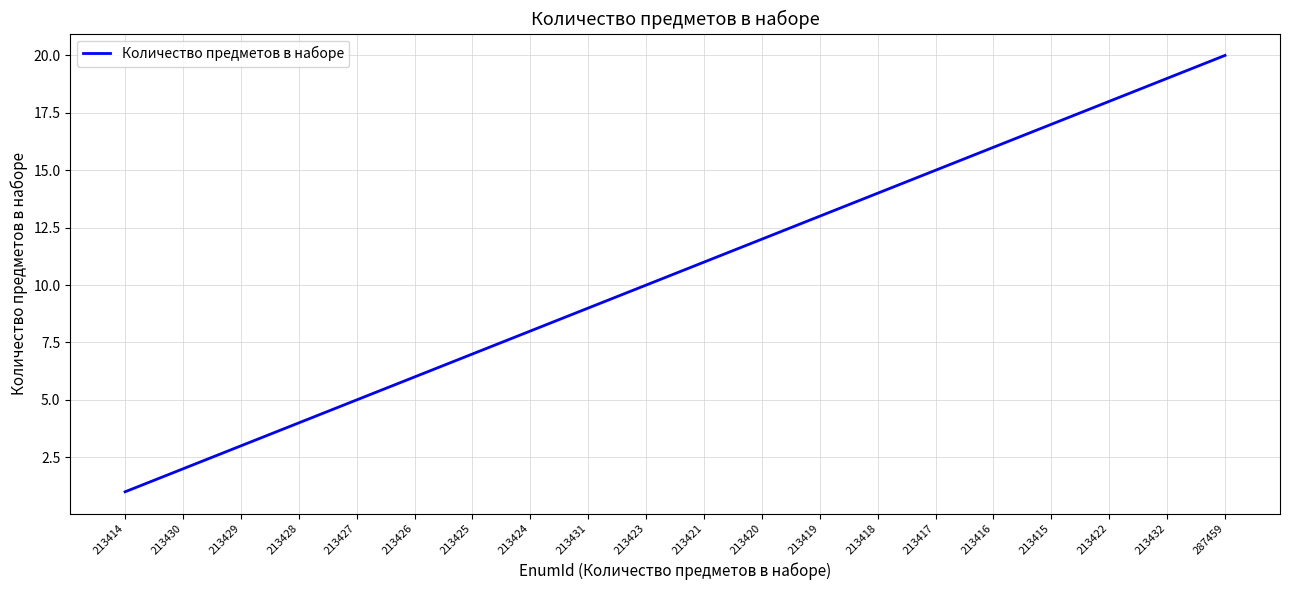

Between 213428 and 213417, which is larger?

213417